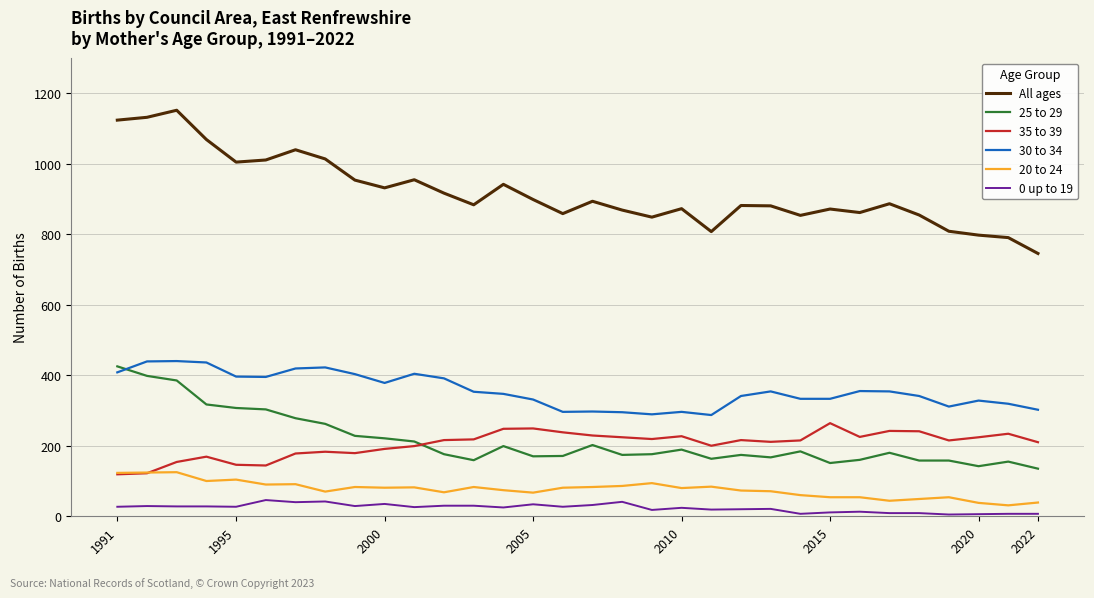

How many categories are shown in the chart?

32